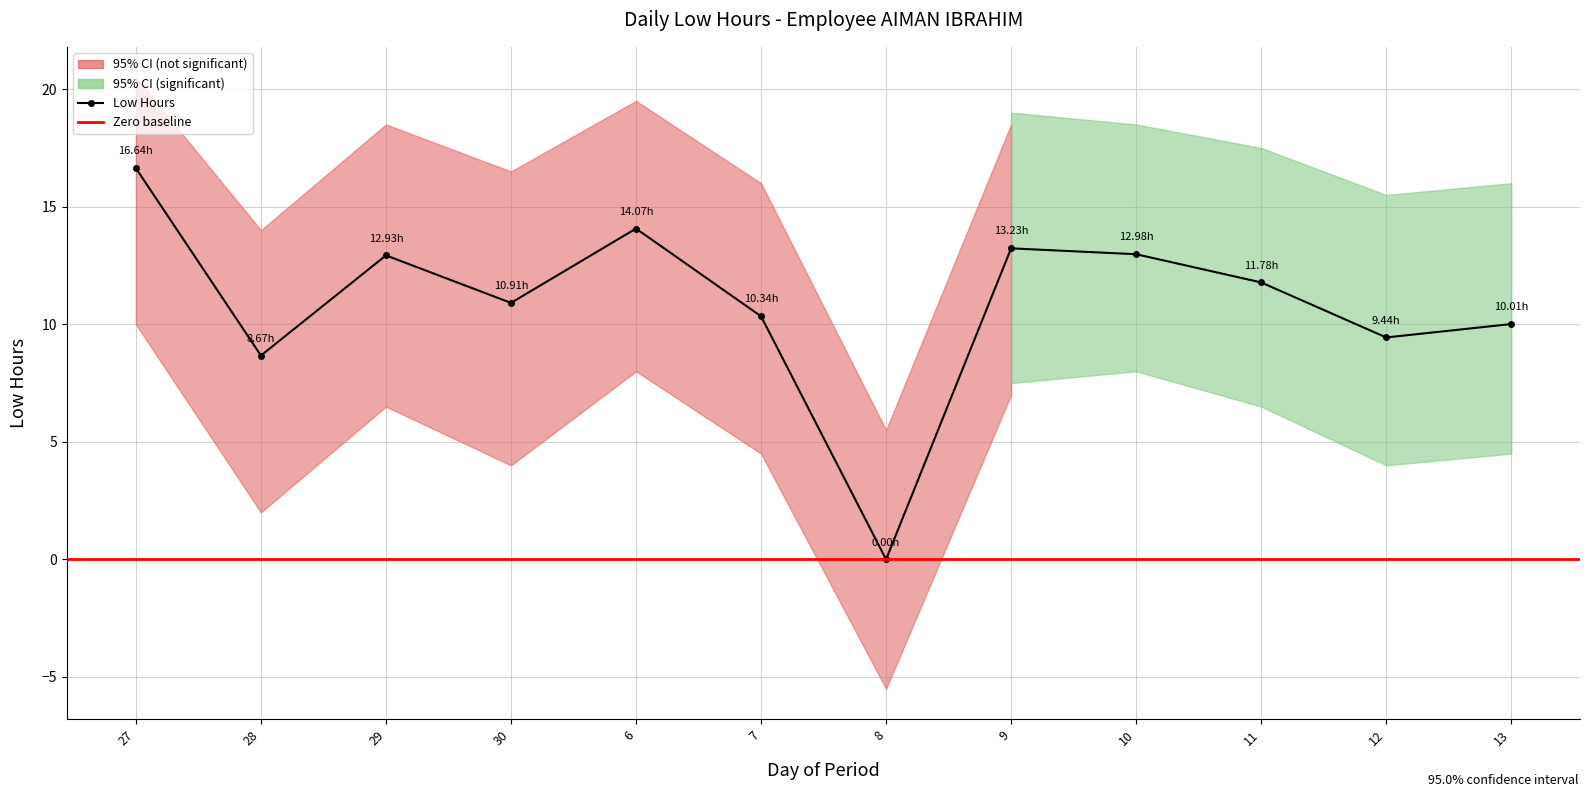

What is the approximate value at 6?

14.1